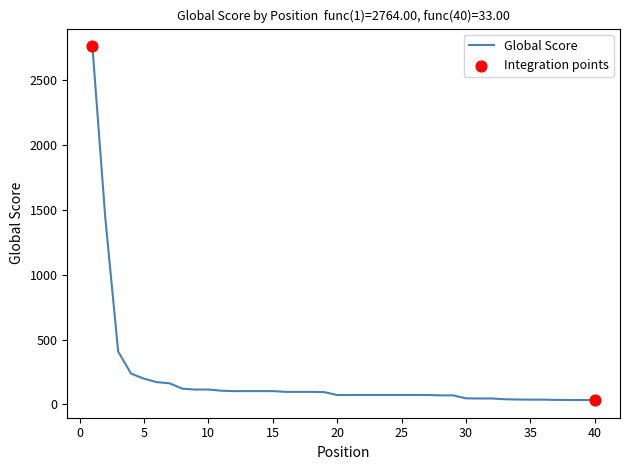

What is the maximum value shown in the chart?

2764